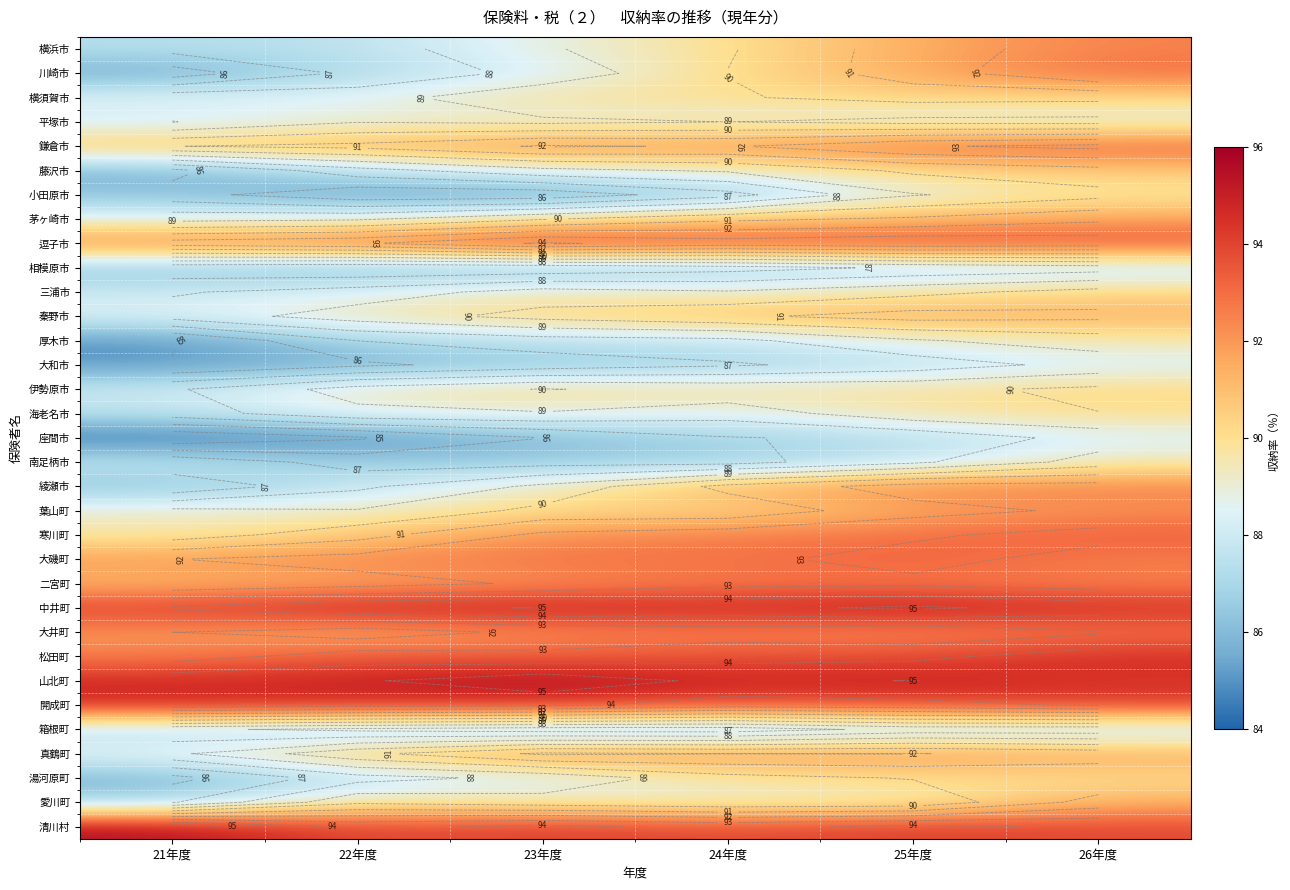

Is the value of 藤沢市 at 22年度 greater than the value of 二宮町 at 26年度?

No